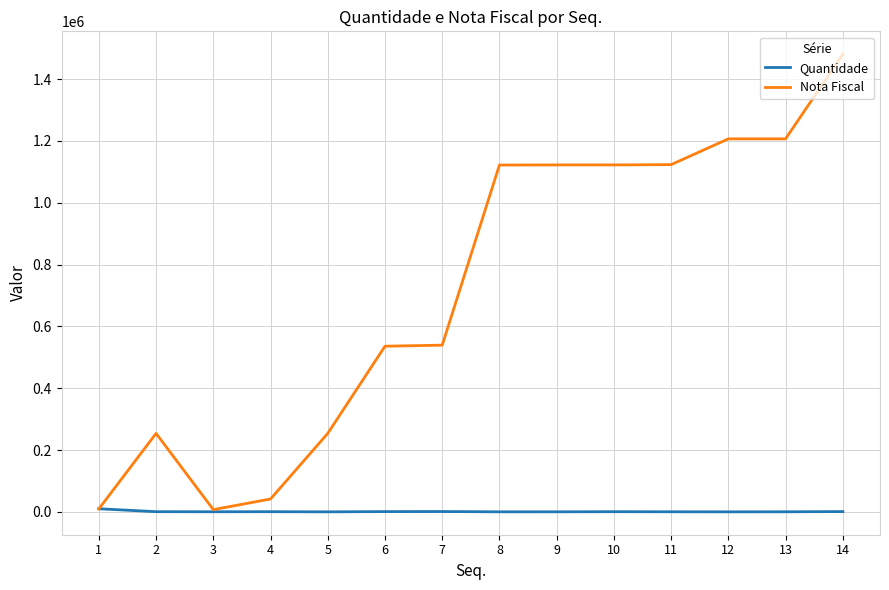

Between 6 and 13, which series saw the biggest shift?

Nota Fiscal